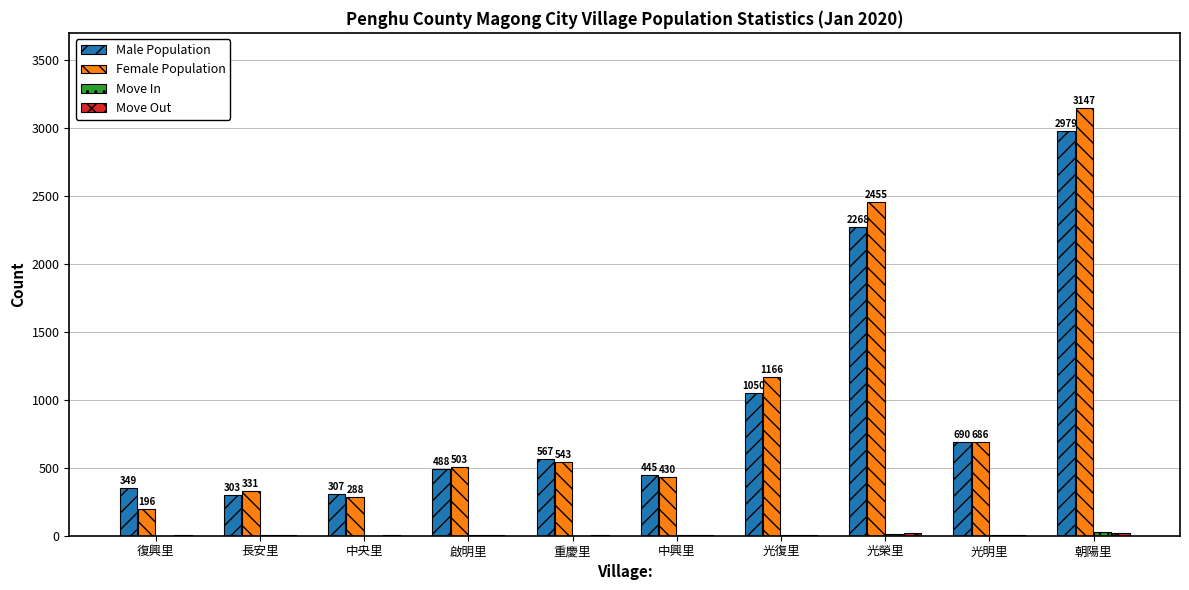

Which series has the largest range (max minus min)?

Female Population